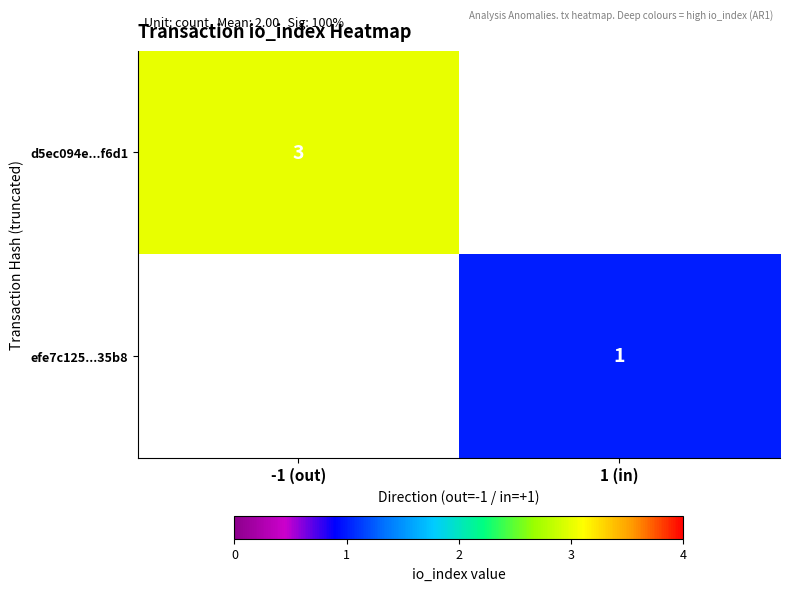

The d5ec094e...f6d1 series shows 3 at -1 (out). True or false?

True